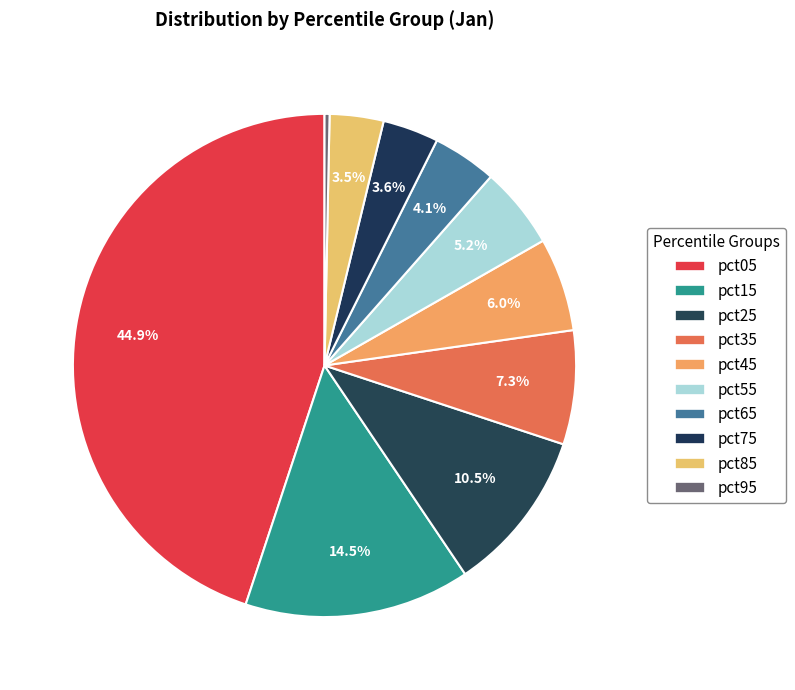

How many slices are in this pie chart?

10